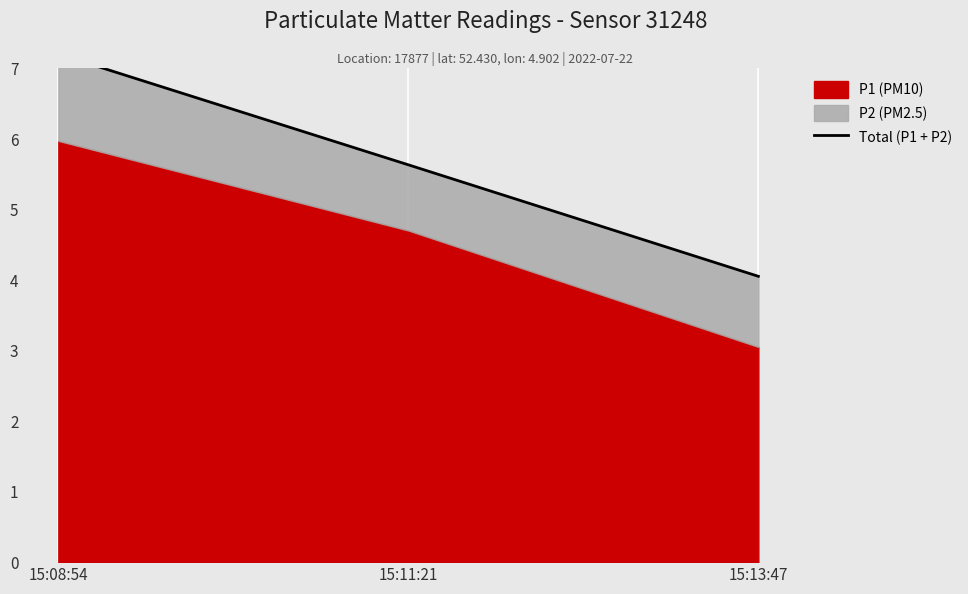

At which category does the chart reach its minimum across all series?

15:13:47